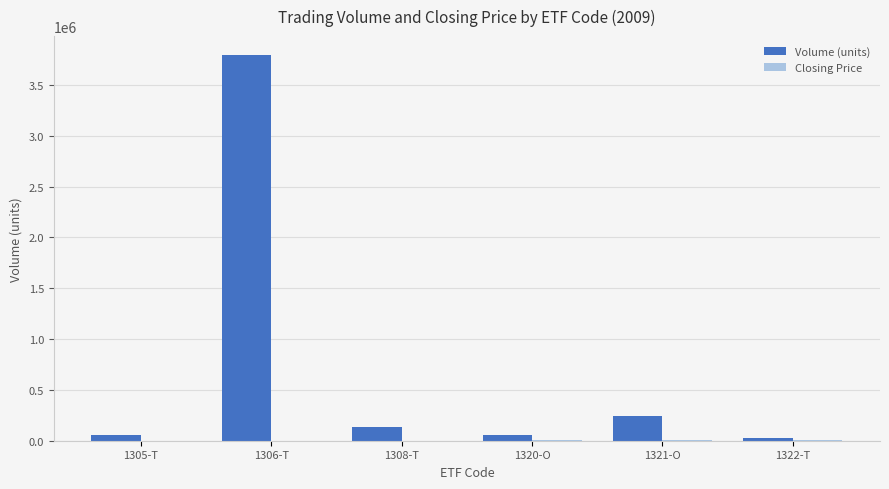

What is the sum of the Volume (units) values at 1305-T and 1321-O?

301795